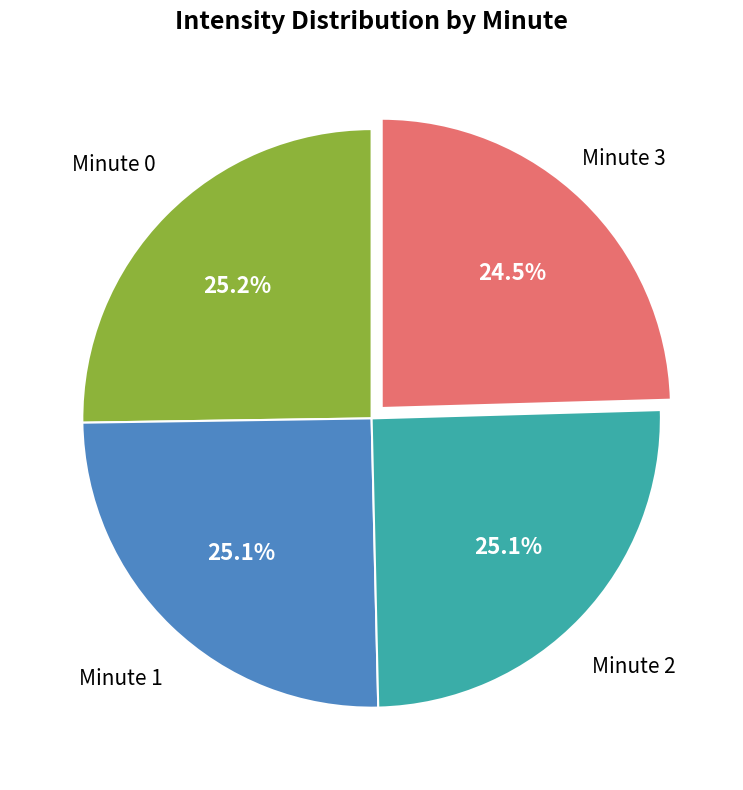

What portion of the pie excludes Minute 0?

74.8%